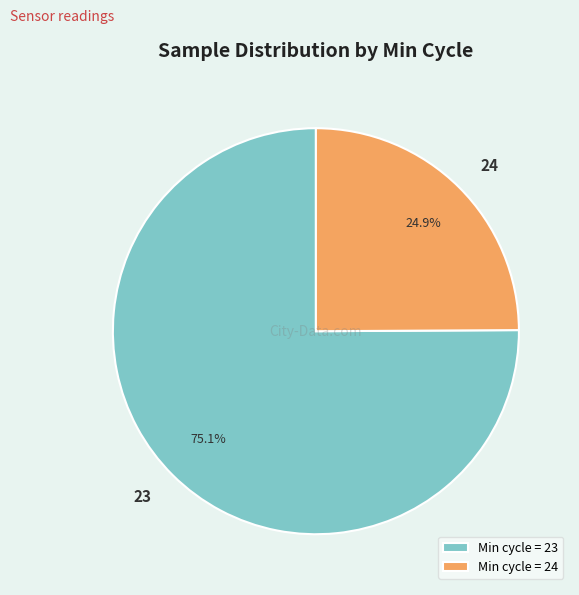

Which slice is the largest?

23